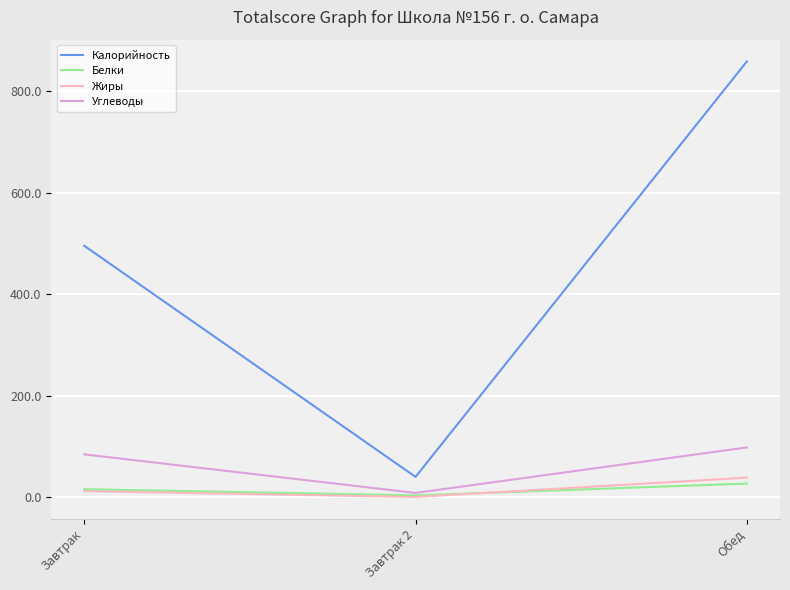

How many series are shown in this chart?

4